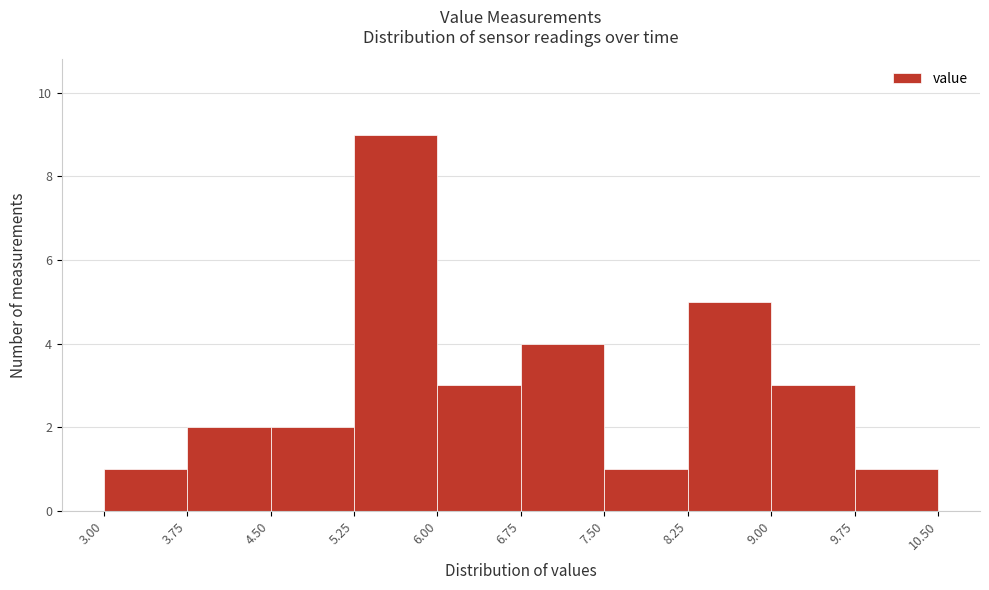

Reading left to right, list every bar in this chart as the range it spans on the x-axis followed by its height. The values are not printed on the chart, so give them approximately, as read against the axis.

3.00 to 3.75: 1
3.75 to 4.50: 2
4.50 to 5.25: 2
5.25 to 6.00: 9
6.00 to 6.75: 3
6.75 to 7.50: 4
7.50 to 8.25: 1
8.25 to 9.00: 5
9.00 to 9.75: 3
9.75 to 10.50: 1